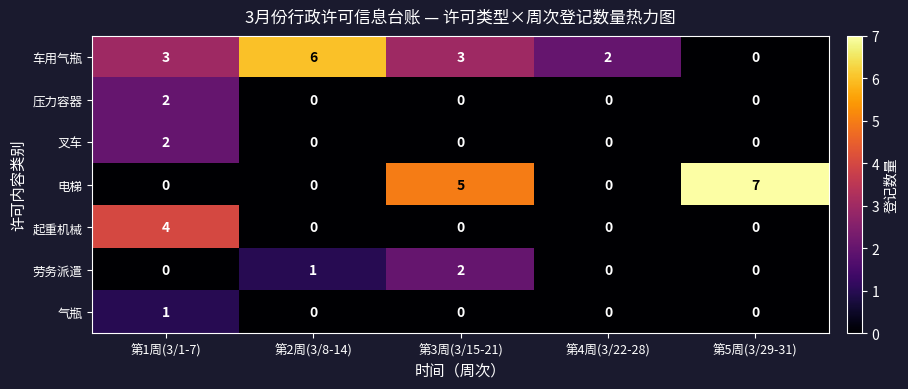

True or false: 起重机械 has a value of -3 at 第4周(3/22-28).

False